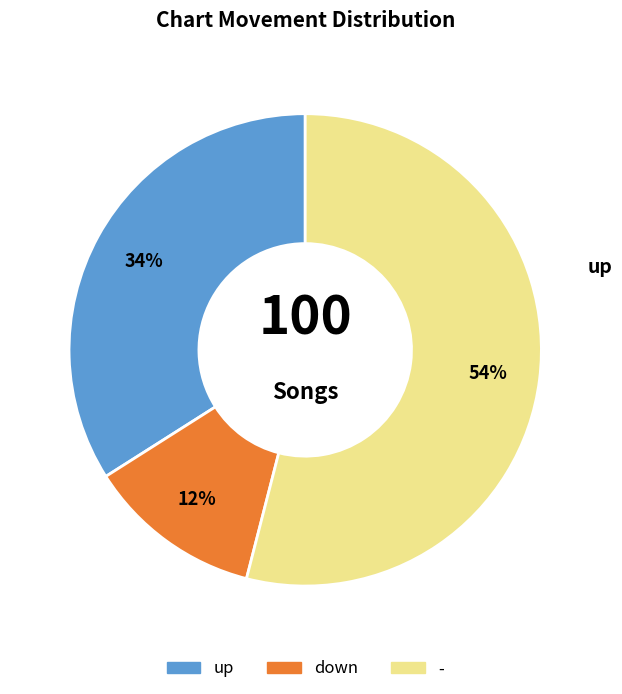

What is the ratio of the value at down to the value at up?

0.4